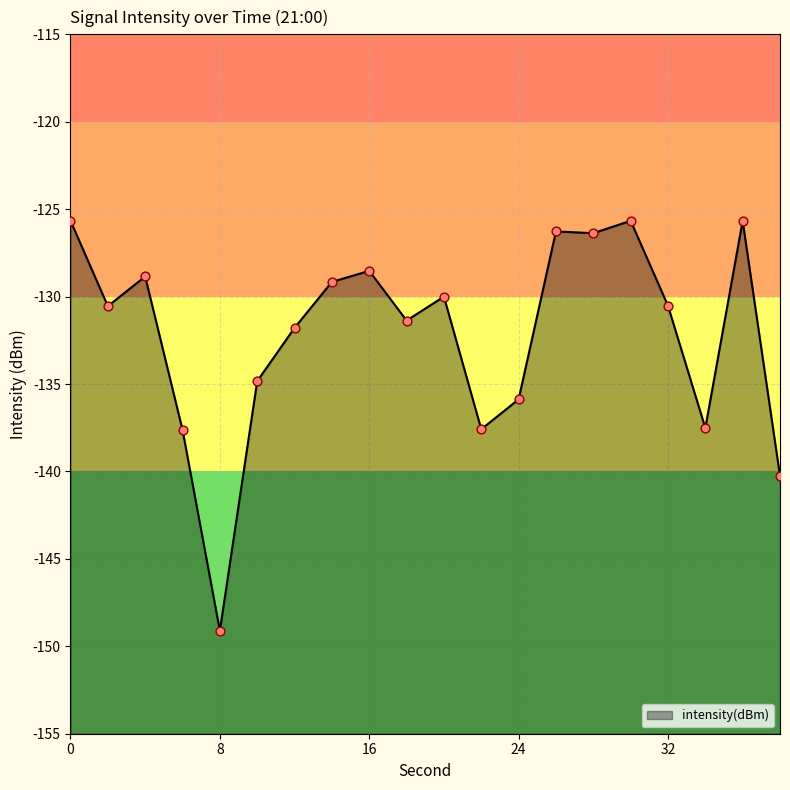

Which has a higher value, 32 or 6?

32